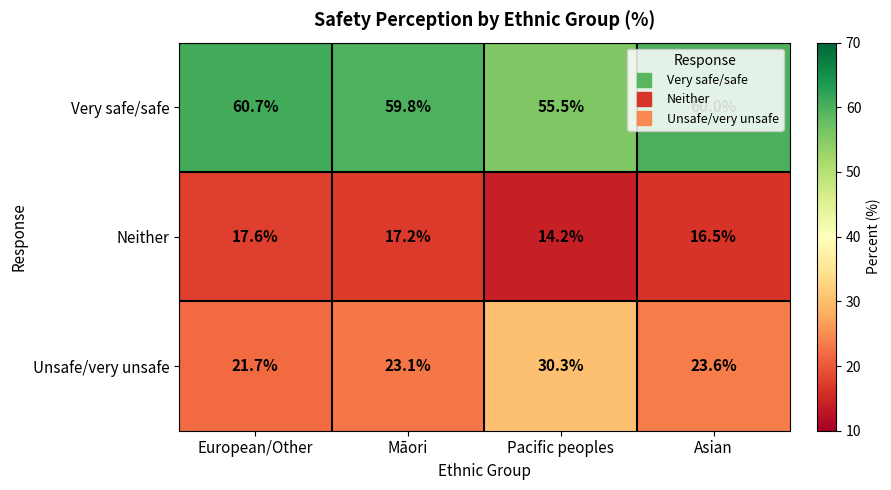

What is the difference between the highest and lowest values at Pacific peoples?

41.3